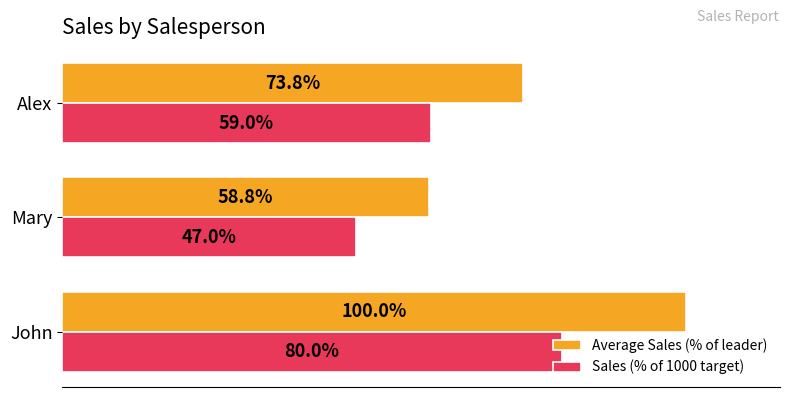

List the labels in order of Sales (% of 1000 target) value, largest first.

John, Alex, Mary